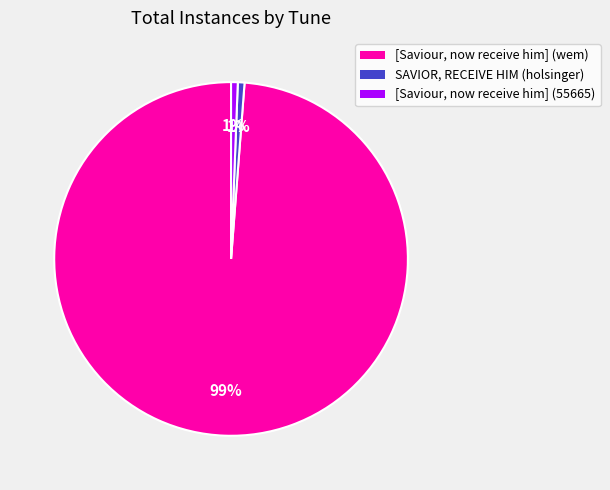

How many slices are in this pie chart?

3